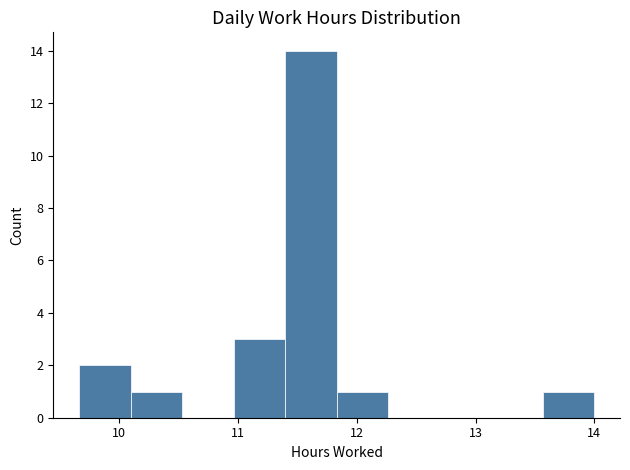

What is the height of the bar covering 11.0 to 11.4 on the x-axis? Neither the bar edges nor the heights are printed on the chart, so give them approximately, as read against the axes.

3